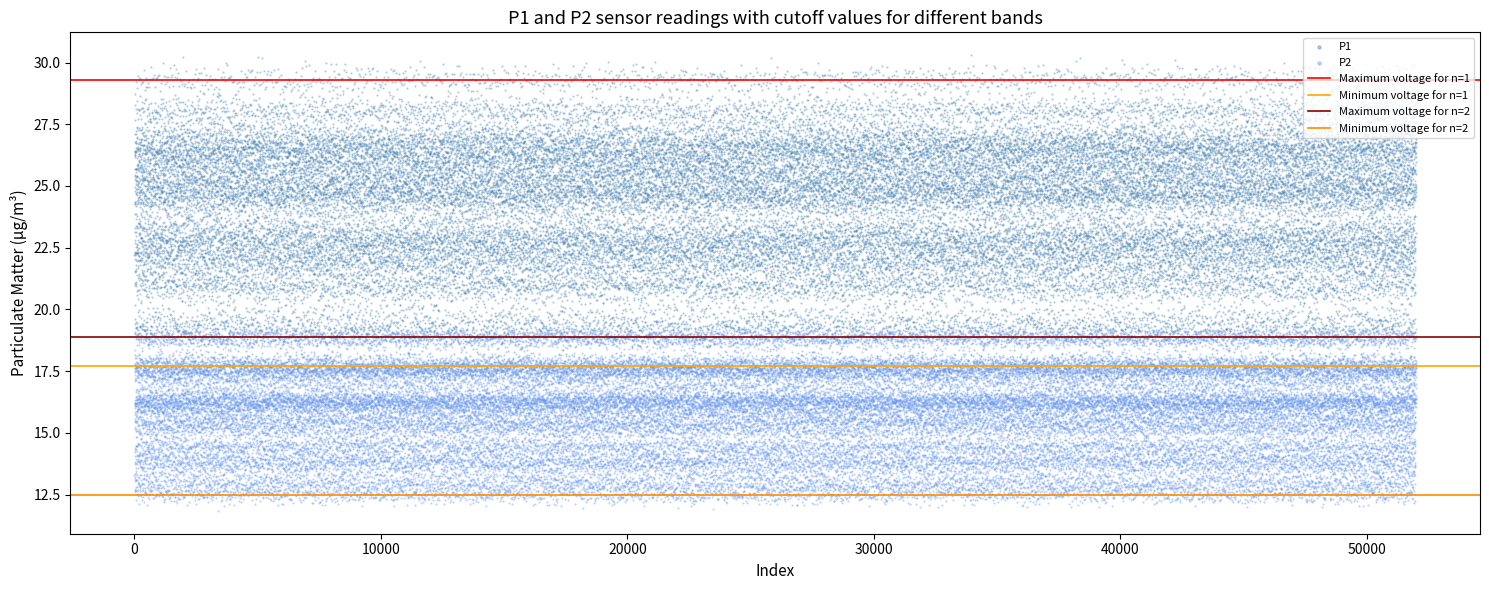

Which series has the largest Y range (max minus min)?

P1